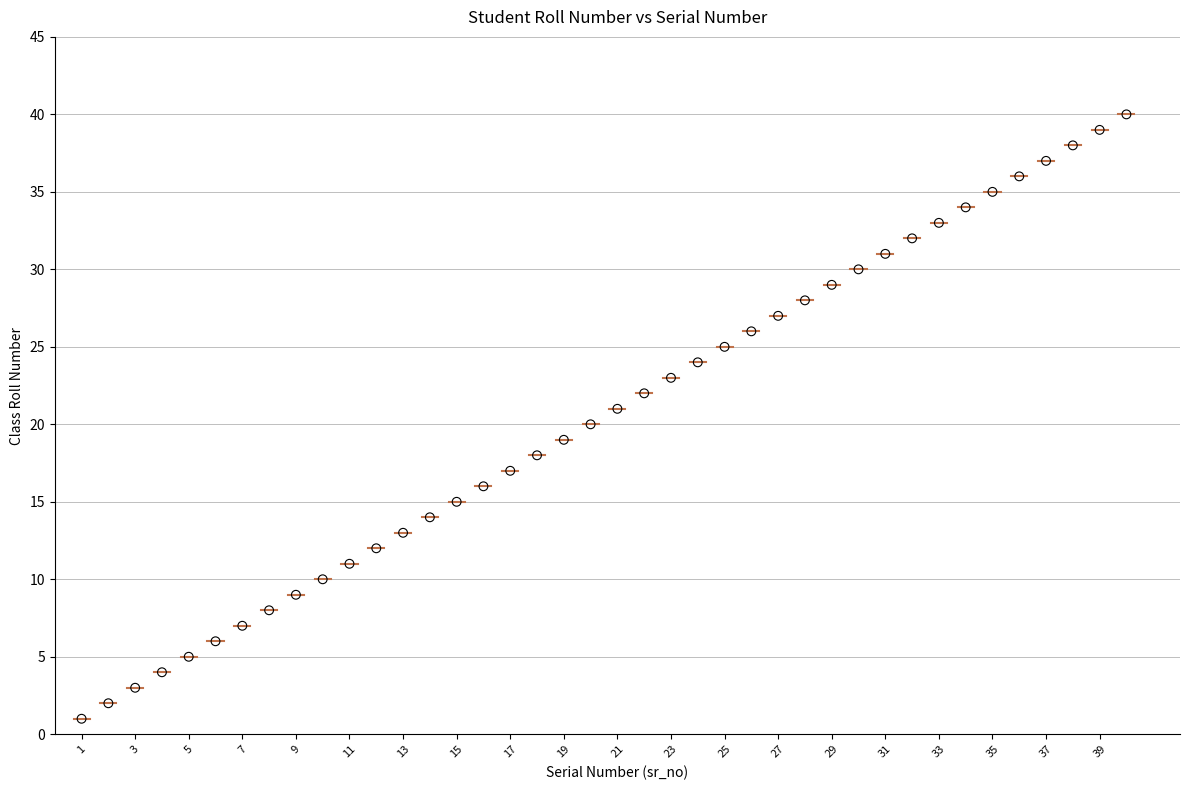

What is the range of Y values (max minus min)?

39